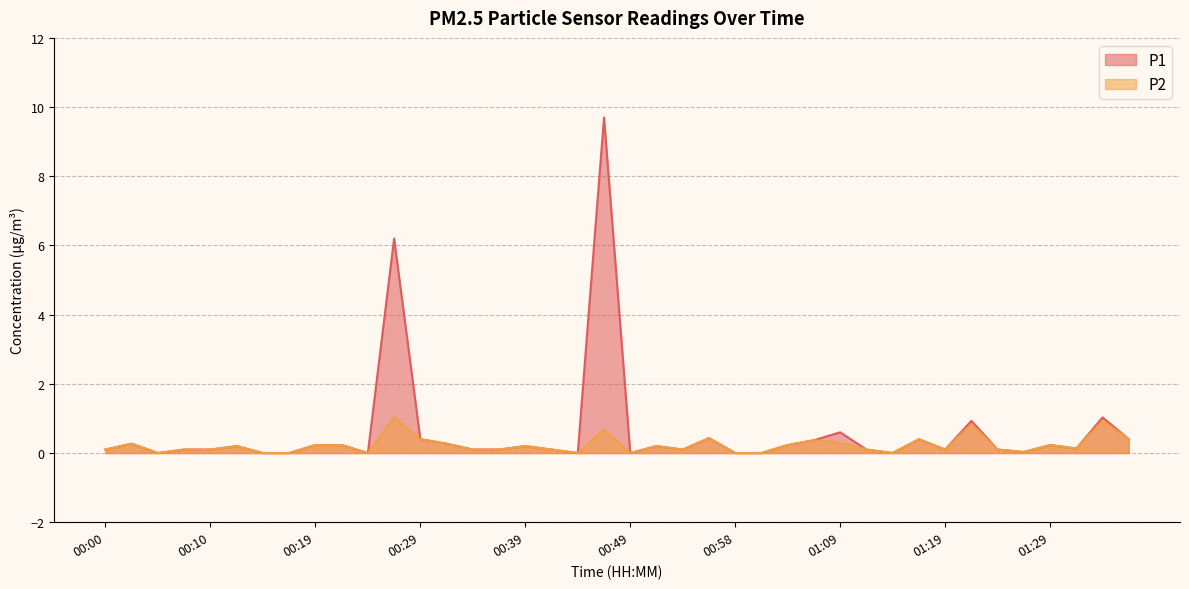

Does the chart have visible grid lines?

Yes